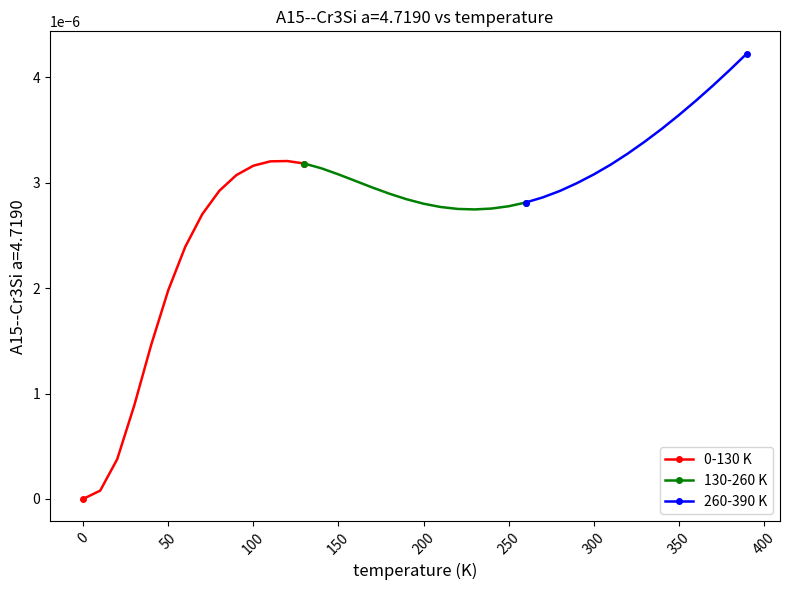

How many data points in 0-130 K are above 0?

13